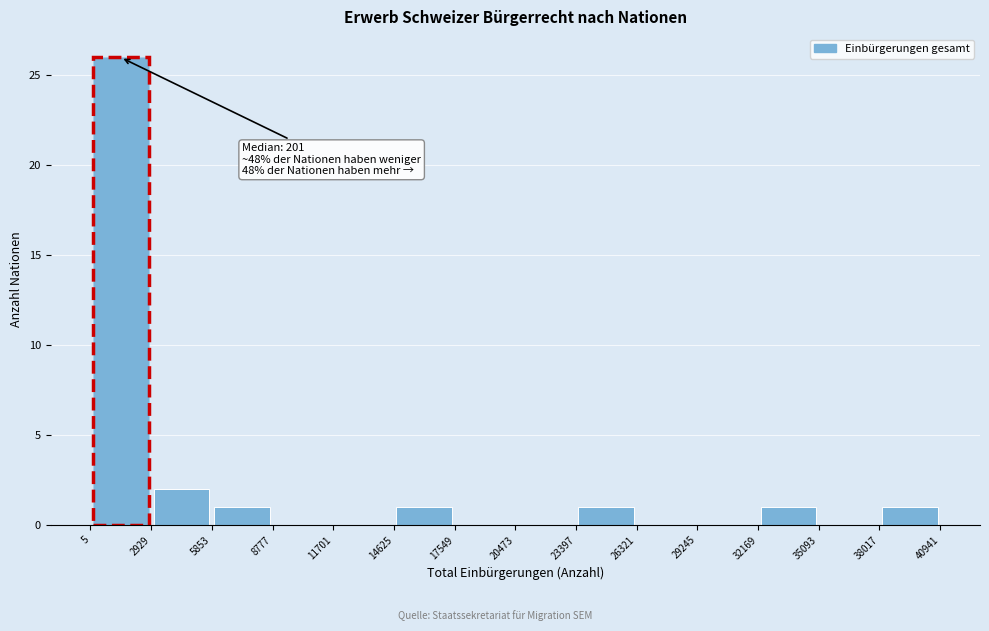

Which range on the x-axis has the tallest bar?

5 to 2929